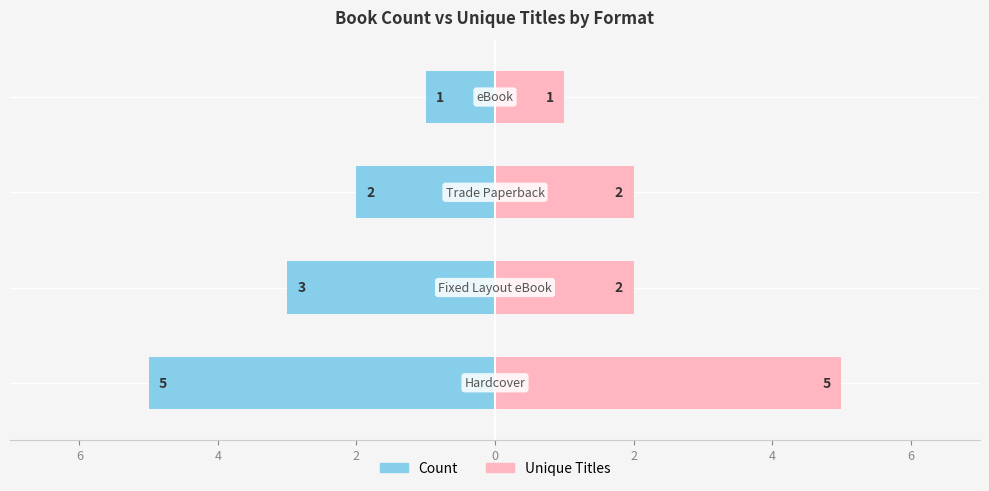

Between Hardcover and Trade Paperback, which series saw the biggest shift?

Count